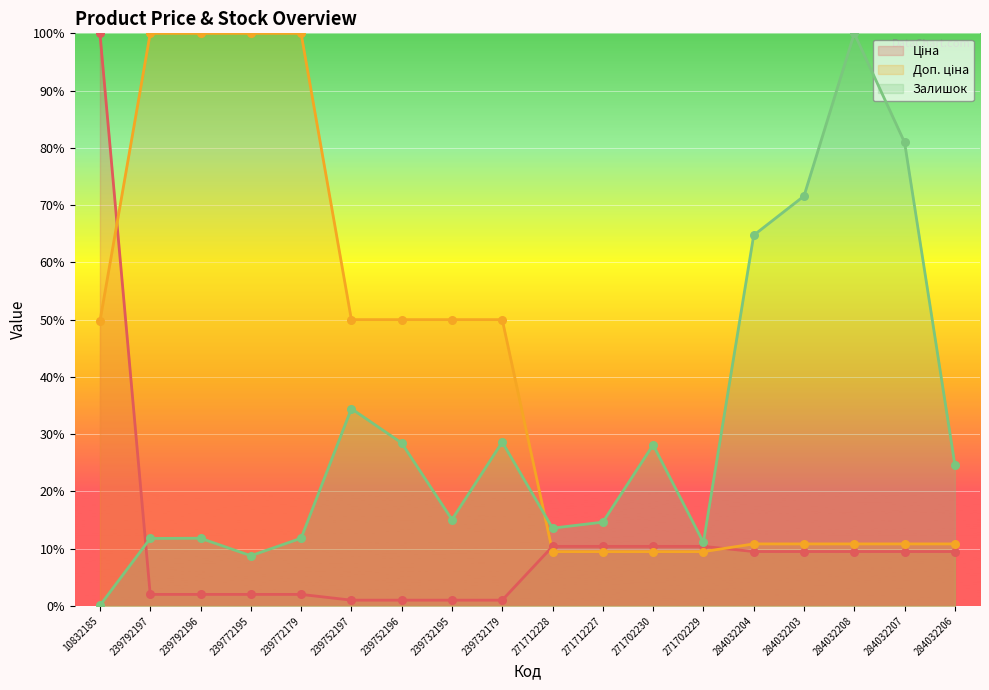

At how many categories does at least one series exceed 85?

6